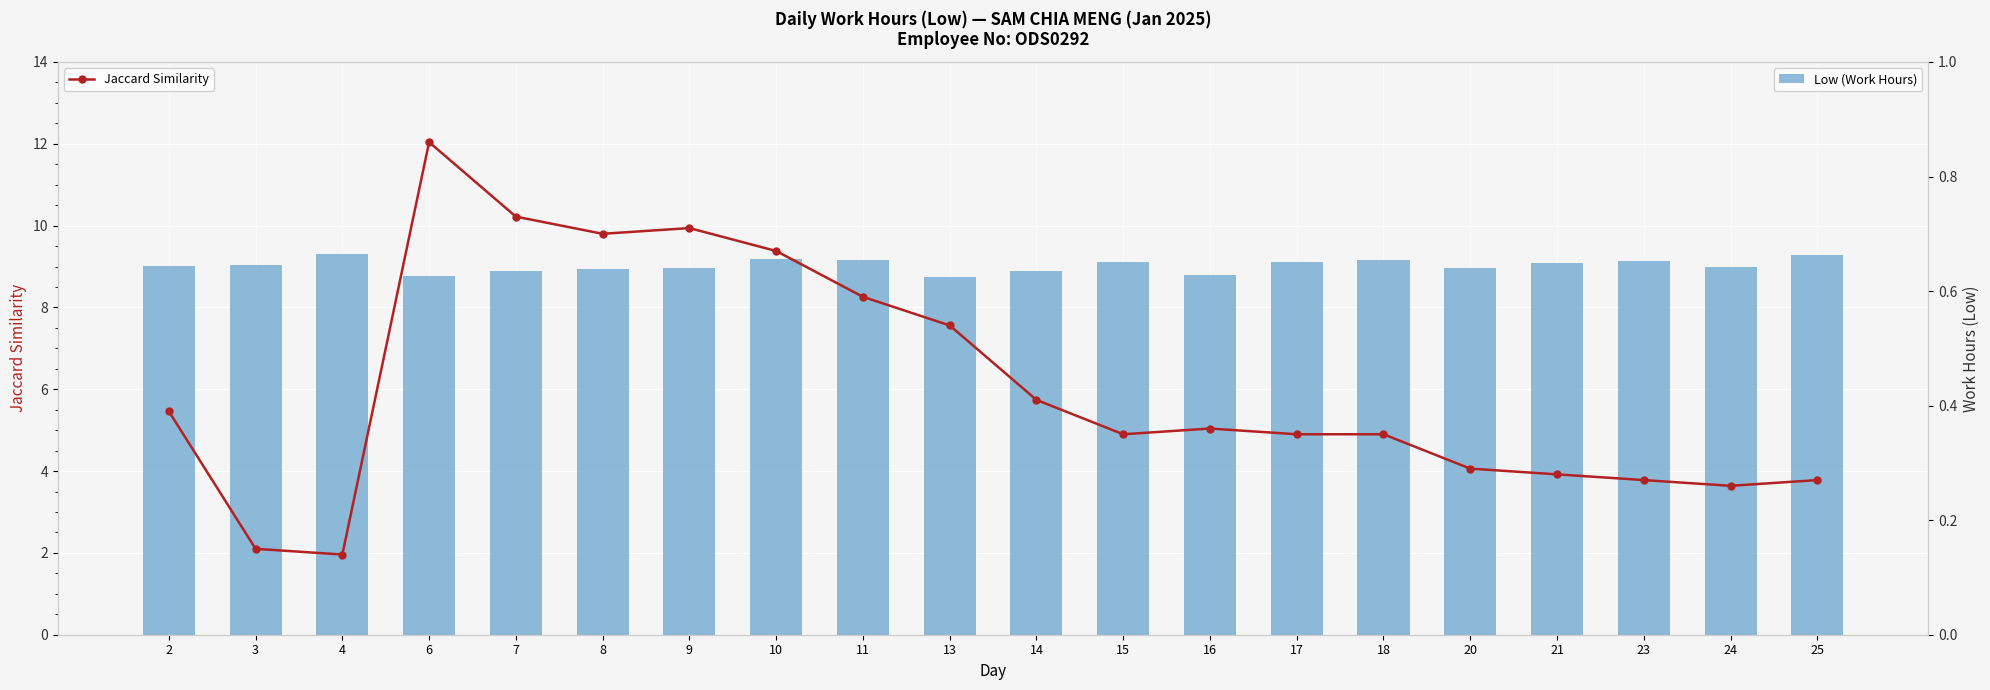

What value does the Jaccard Similarity series have at 15?

0.3